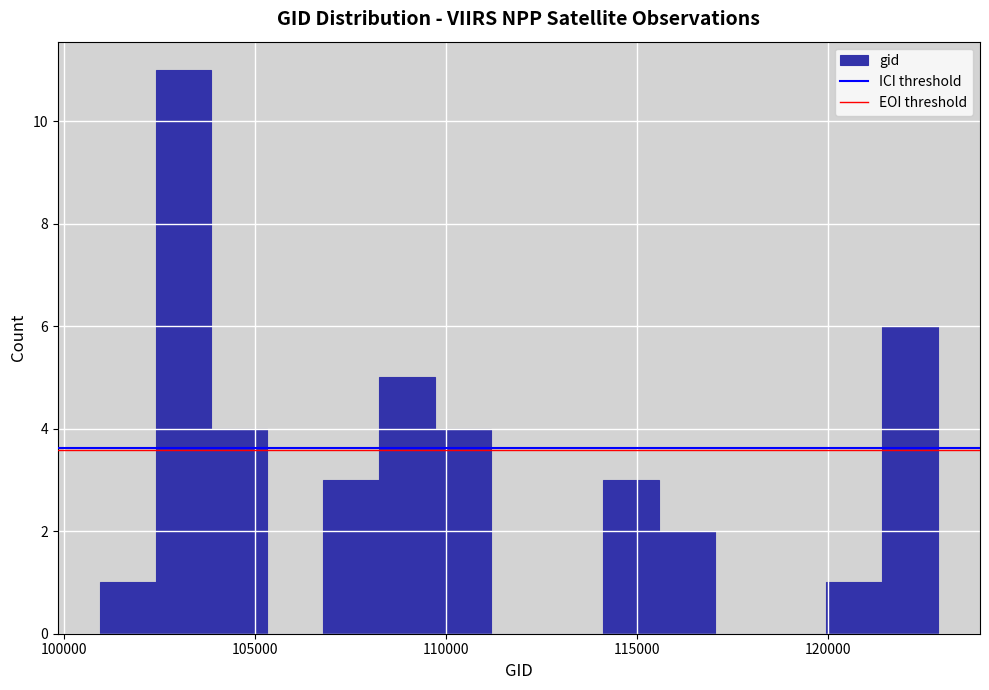

Around what value on the x-axis is the tallest bar? Give the approximate position of its centre, as read against the axis.

103000